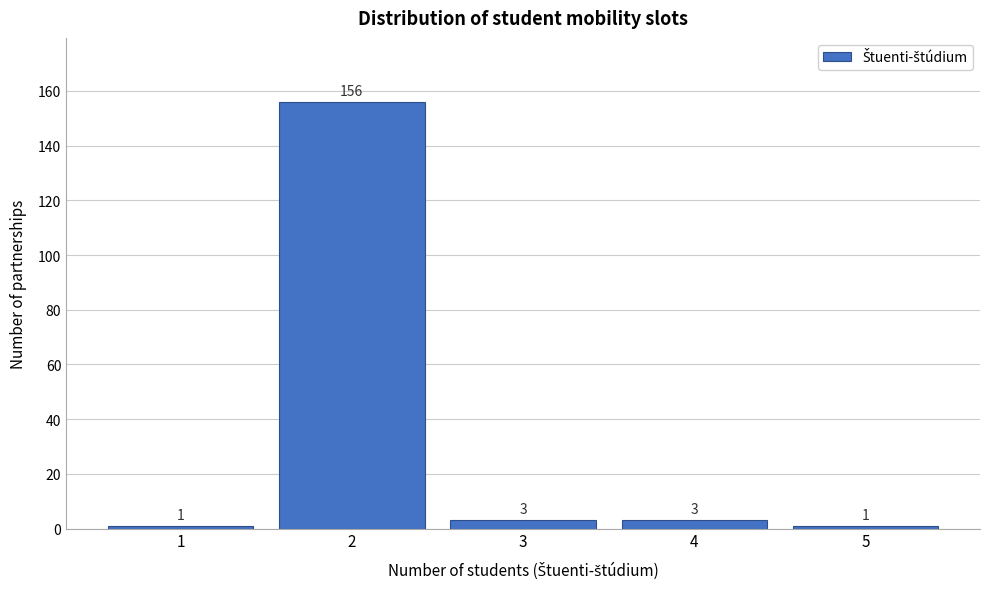

Reading left to right, extract all data points from this chart.

1=1	2=156	3=3	4=3	5=1